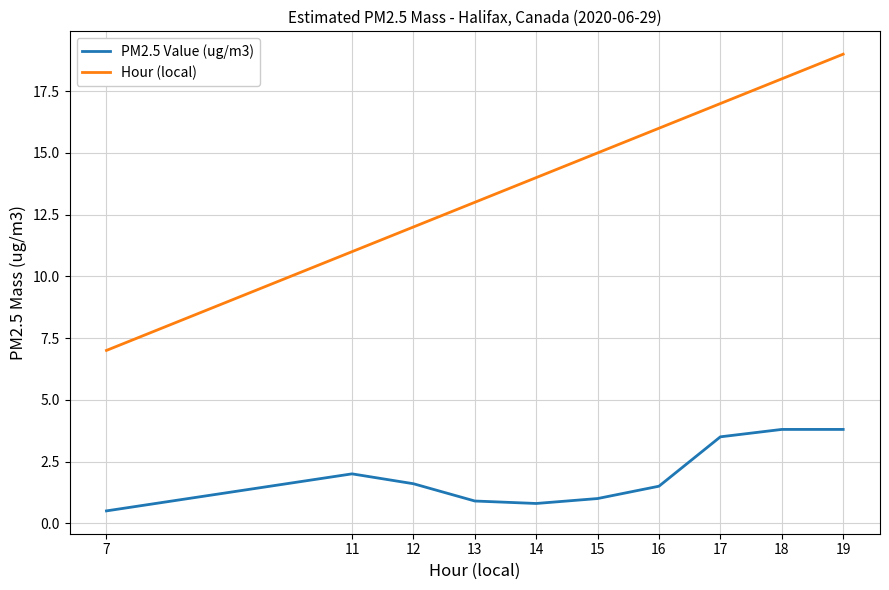

True or false: Hour (local) has more than 2 interior local peaks.

False